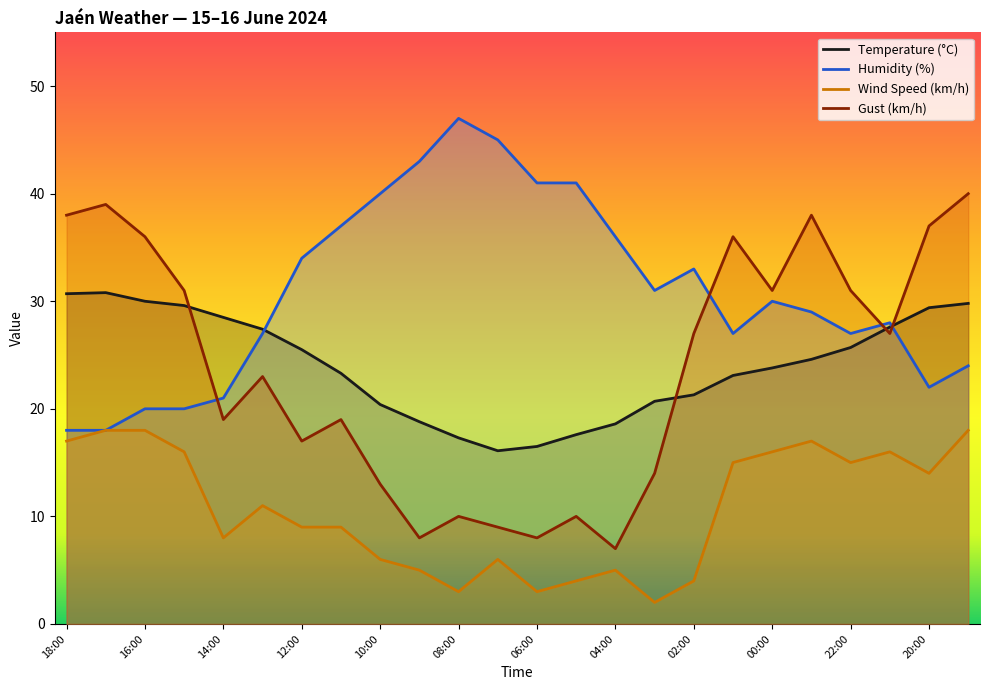

What is the average value of the Humidity (%) series?

30.8